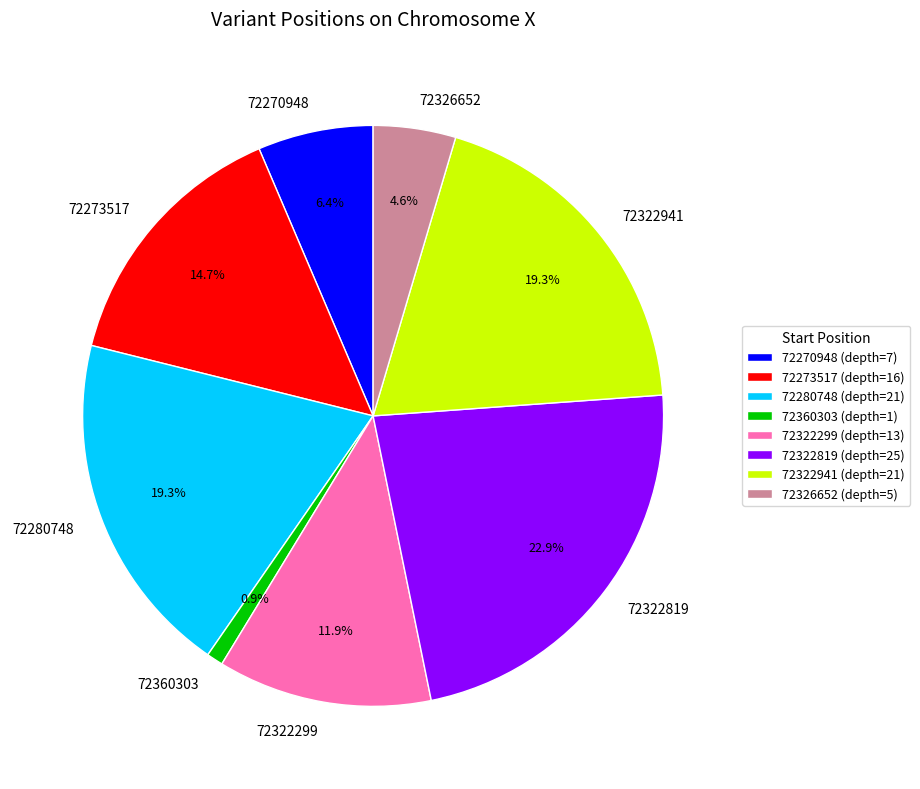

Approximately how many times larger is the value at 72322819 compared to 72270948?

3.6